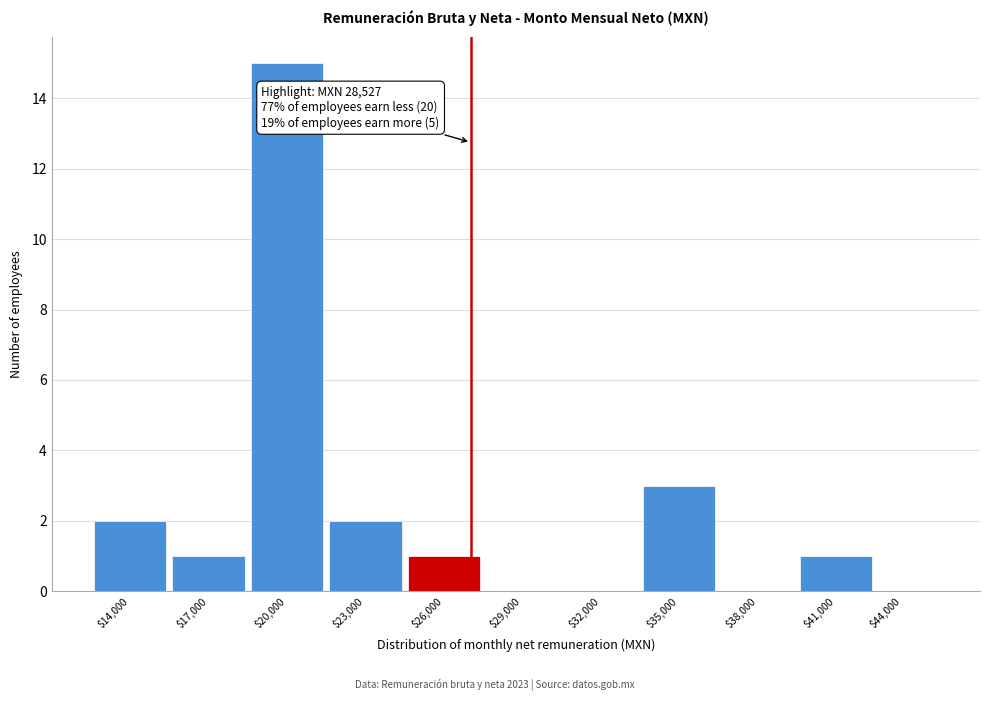

Which category has the highest value across all series?

$20,000